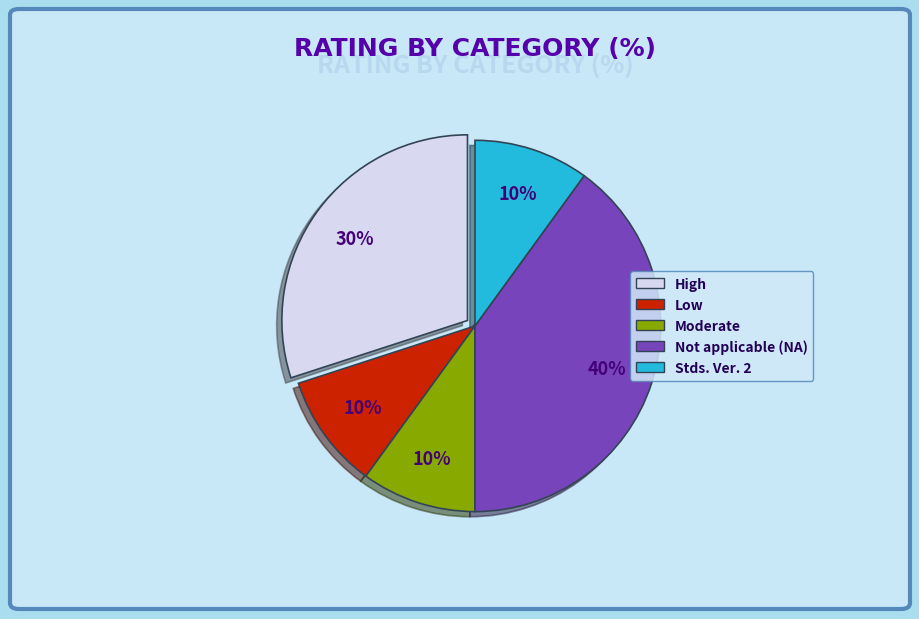

Does any single category account for the majority?

No